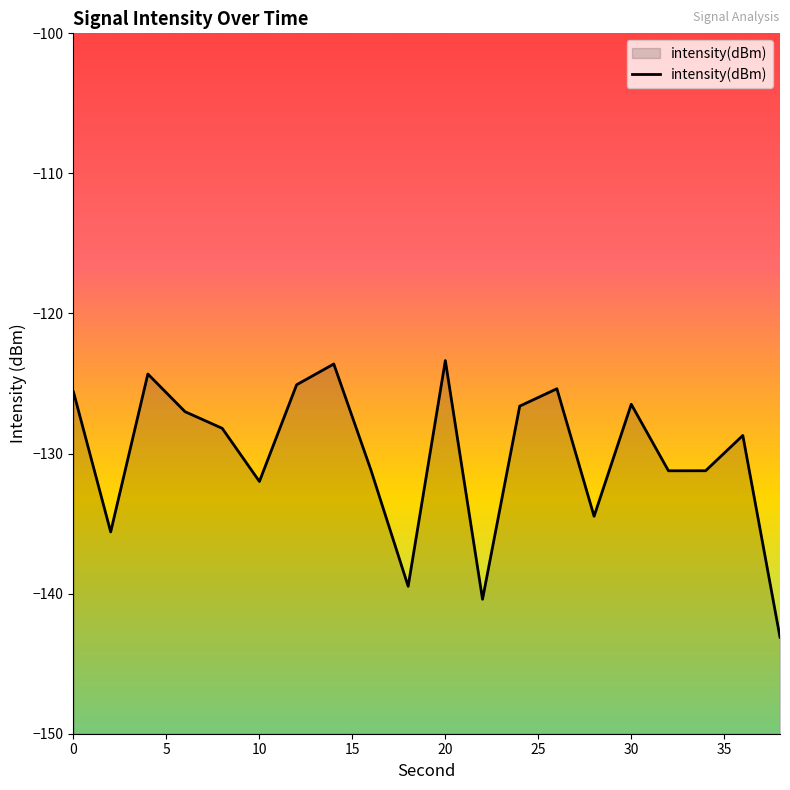

Count the number of values greater than -128.

9